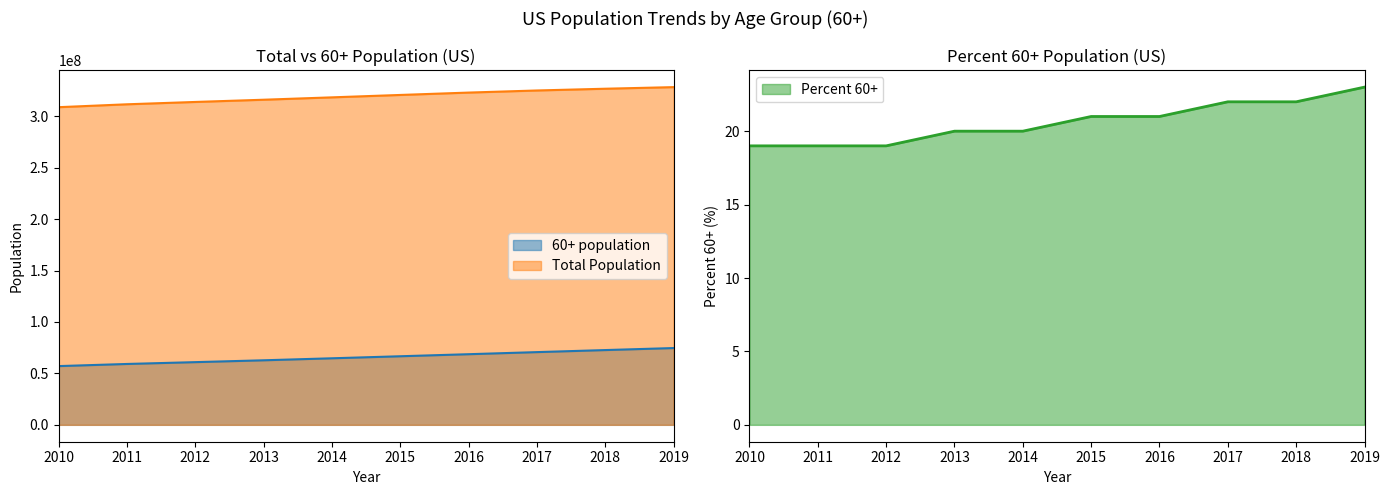

Between 2014 and 2018, which series saw the biggest shift?

Total Population